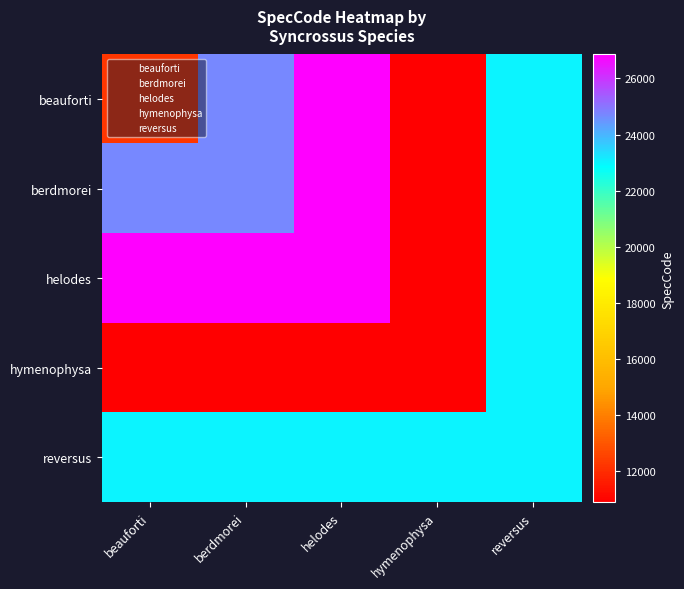

At how many categories does at least one series exceed 15654?

5